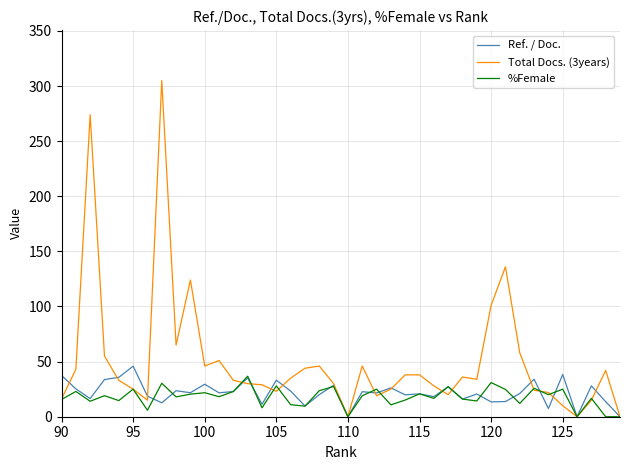

Is the value of %Female at 19 greater than the value of Ref. / Doc. at 27?

No